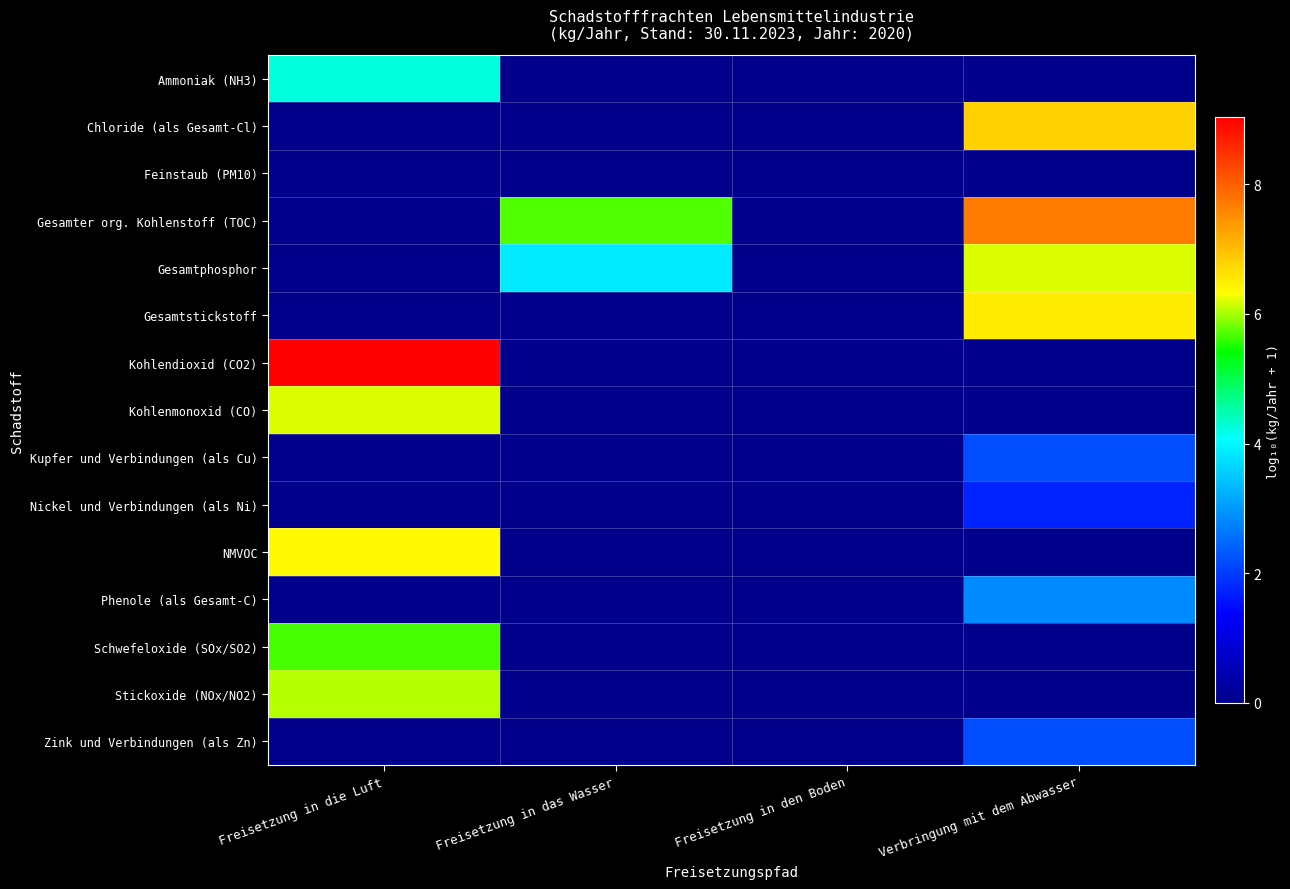

Which has a higher value, Freisetzung in das Wasser or Verbringung mit dem Abwasser?

Freisetzung in das Wasser